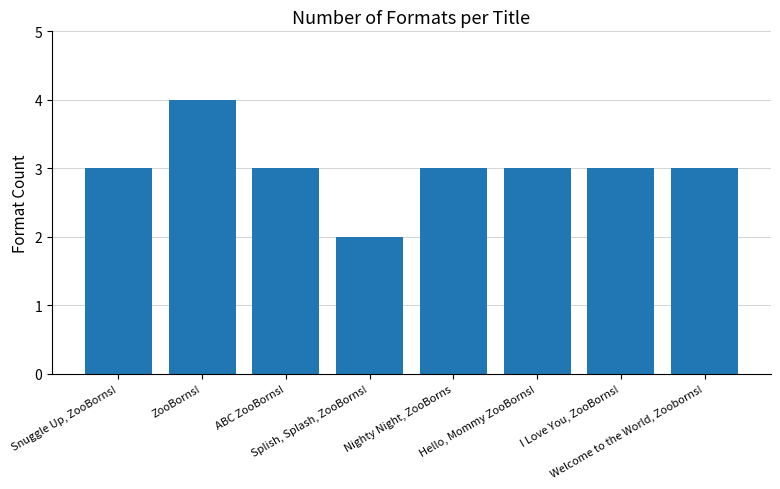

What is the greatest value displayed?

4